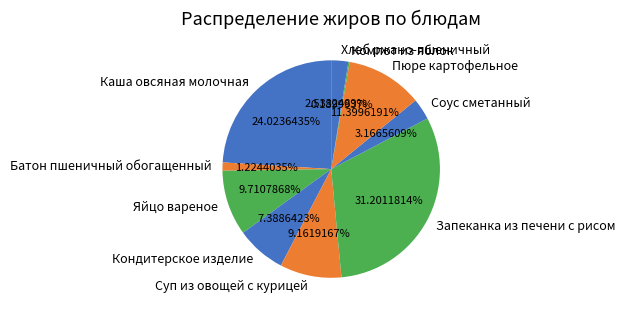

To the nearest percent, what portion does Соус сметанный represent?

3%